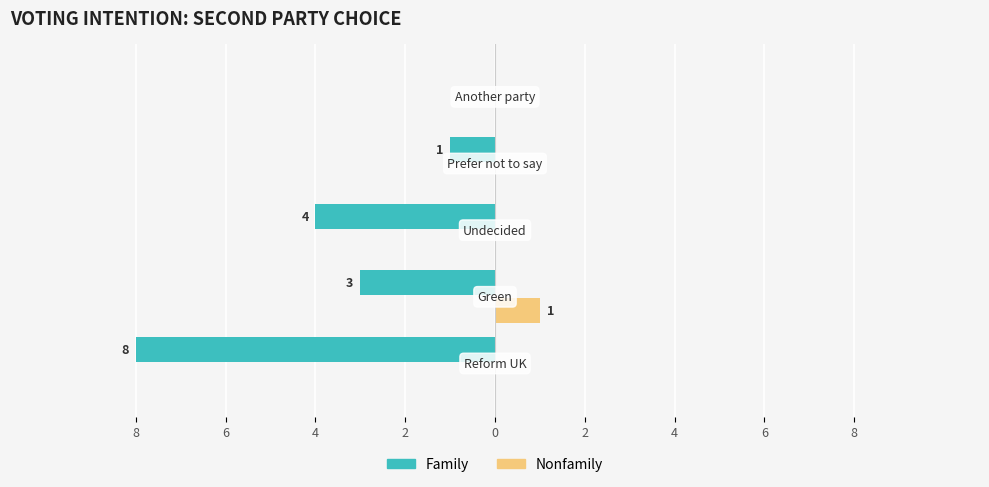

What are all the series names shown in the legend?

Family, Nonfamily